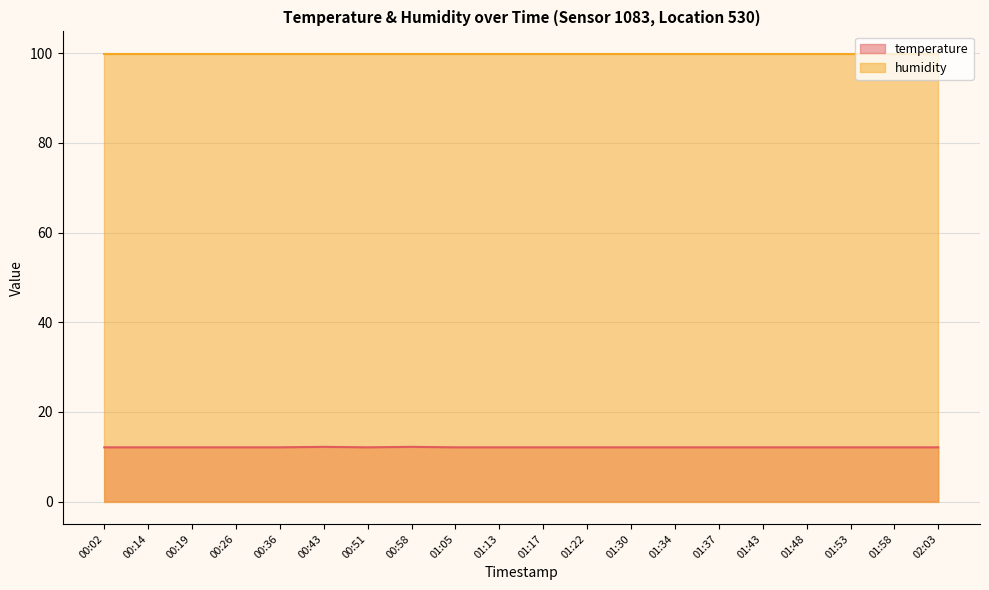

Where is the first local minimum?

00:51